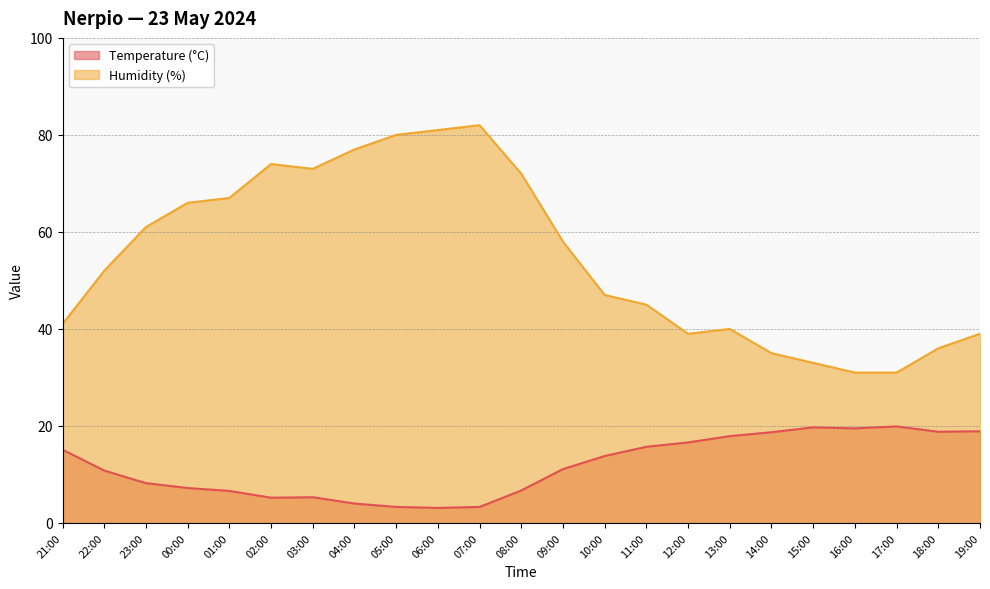

What is the difference between the maximum and minimum values in the Temperature (°C) series?

16.8